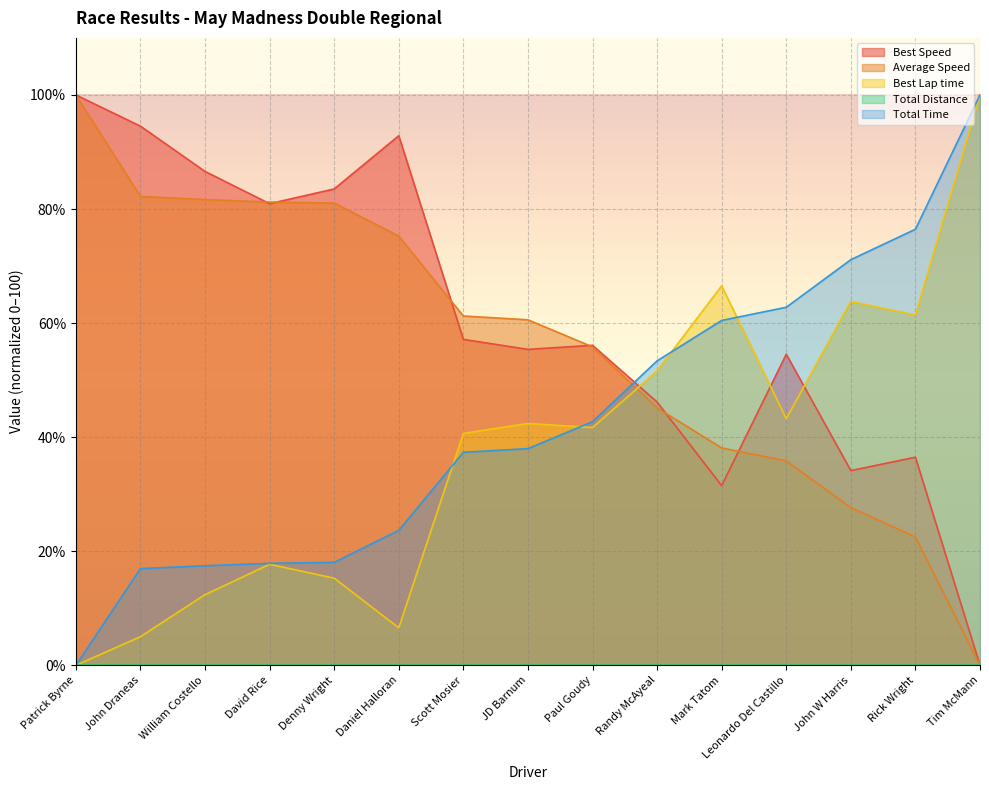

What is the spread (max minus min) of values at Scott Mosier?

61.2